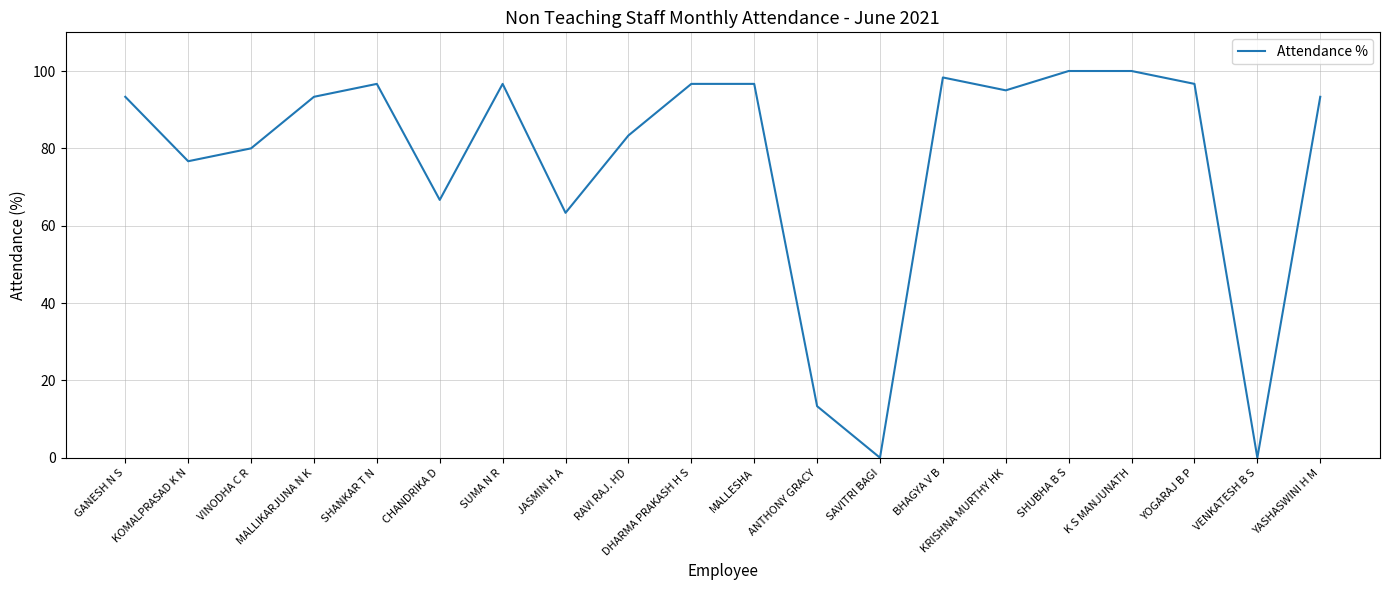

The chart shows a value of 96.7 at SUMA N R. True or false?

True